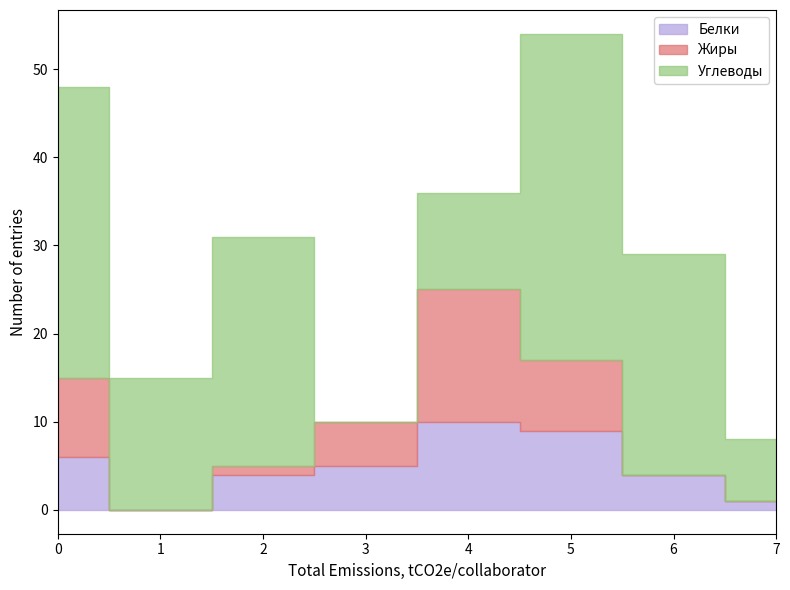

What is the highest value of the Жиры series?

15